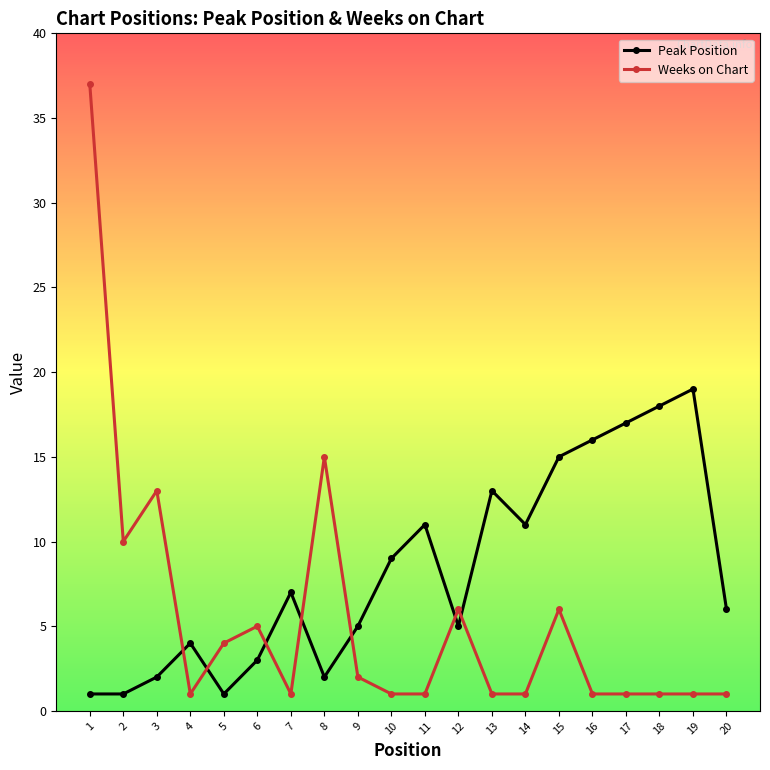

What value does the Peak Position series have at 16?

16